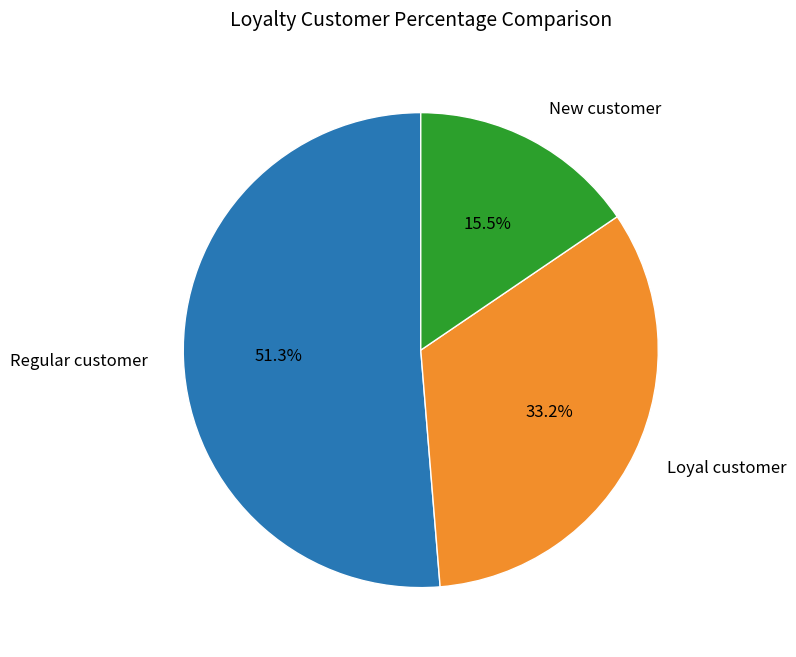

Is there a majority slice in this chart?

Yes